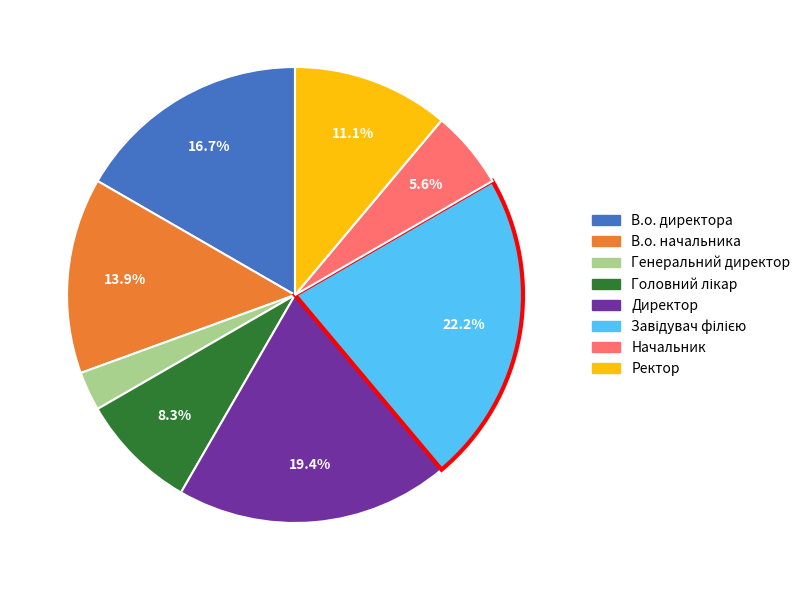

Is it true that В.о. начальника is 14% of the pie?

True